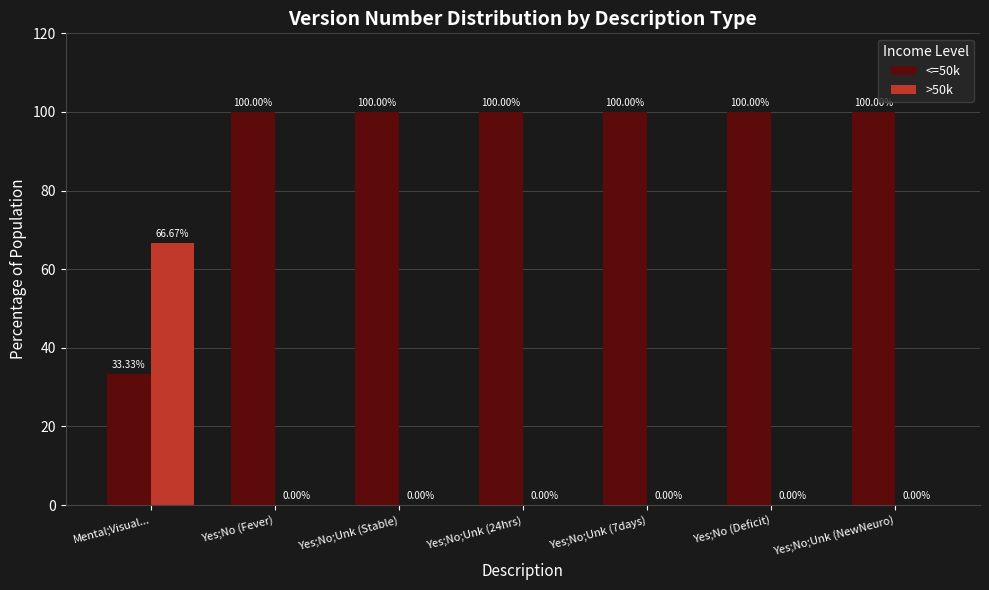

The value of >50k at Yes;No (Deficit) is 0.0. True or false?

True